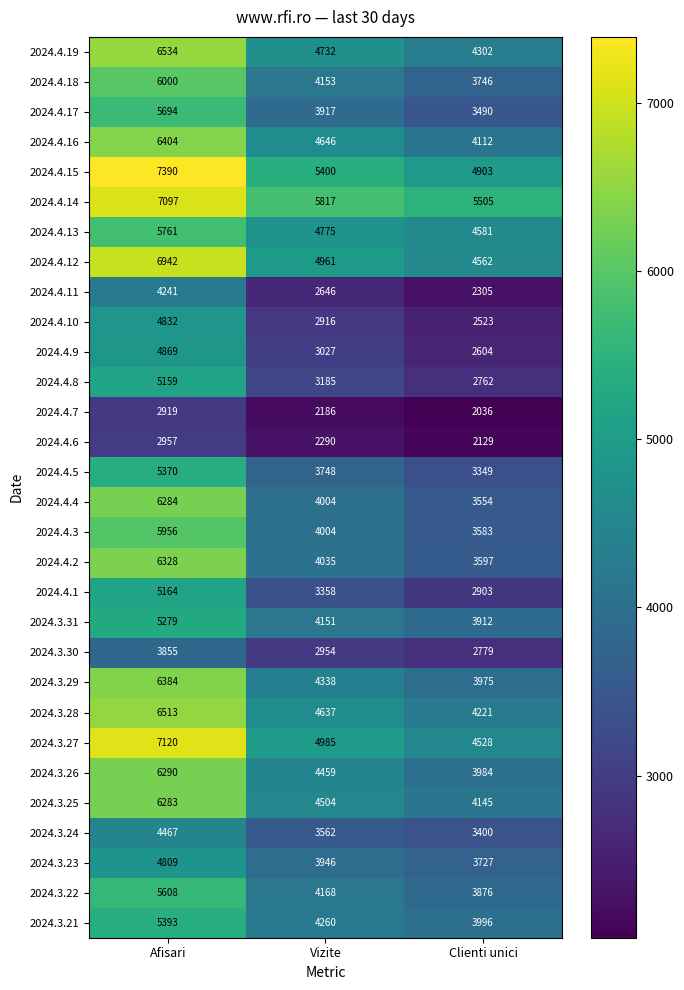

How many series are shown in this chart?

30